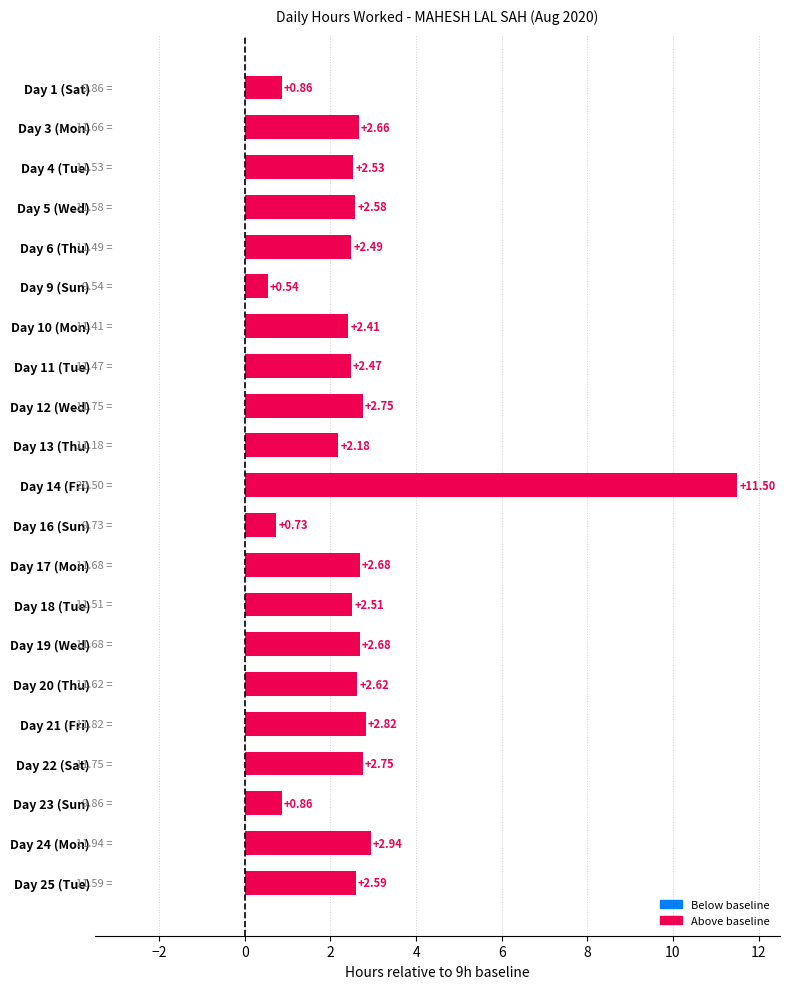

What is the difference between the values at Day 13 (Thu) and Day 21 (Fri)?

0.6